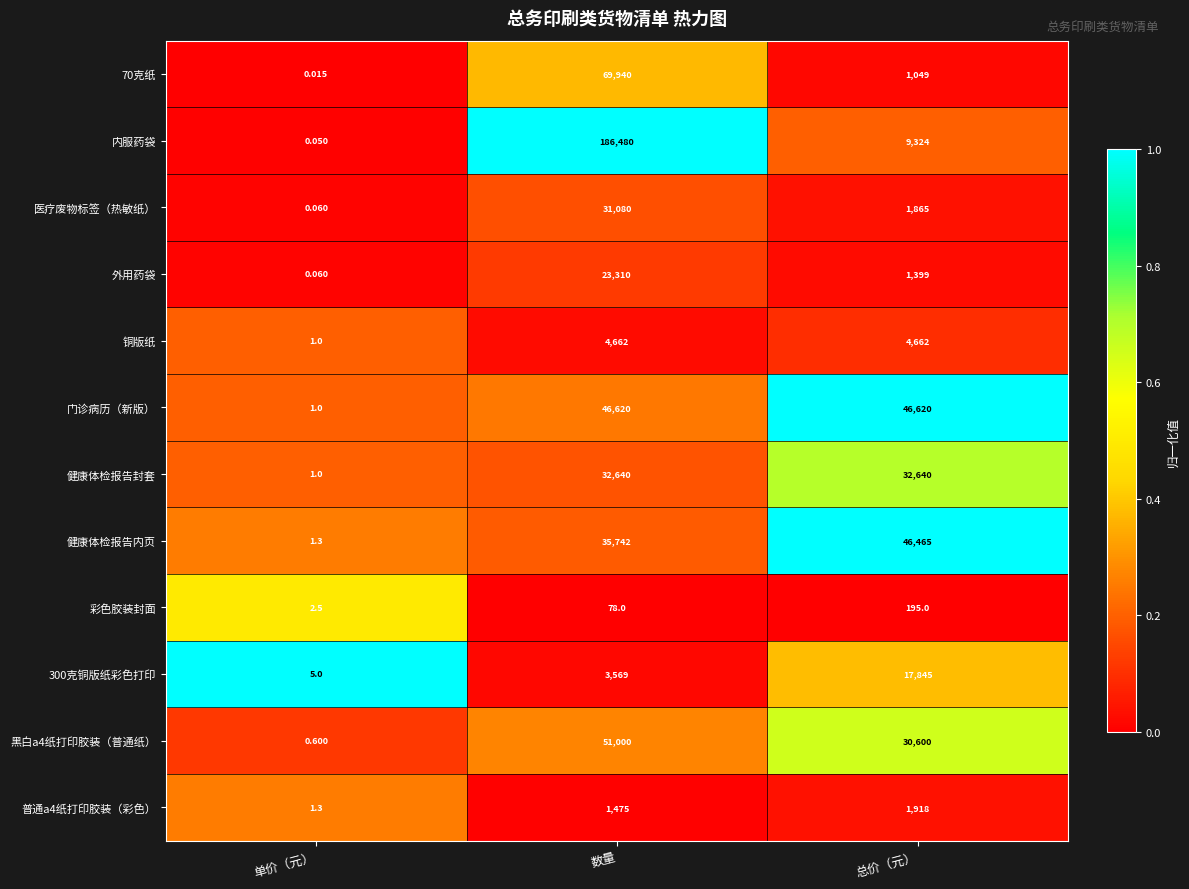

List the series in order of their peak value, lowest first.

彩色胶装封面, 普通a4纸打印胶装（彩色）, 铜版纸, 300克铜版纸彩色打印, 外用药袋, 医疗废物标签（热敏纸）, 健康体检报告封套, 健康体检报告内页, 门诊病历（新版）, 黑白a4纸打印胶装（普通纸）, 70克纸, 内服药袋